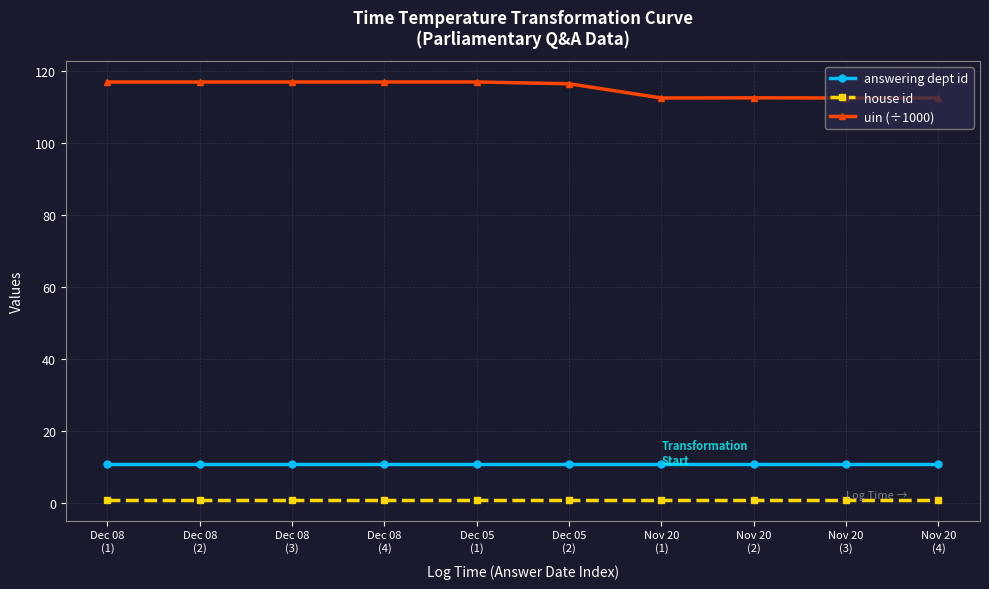

What is the difference between the highest and lowest values at Nov 20
(2)?

111.5